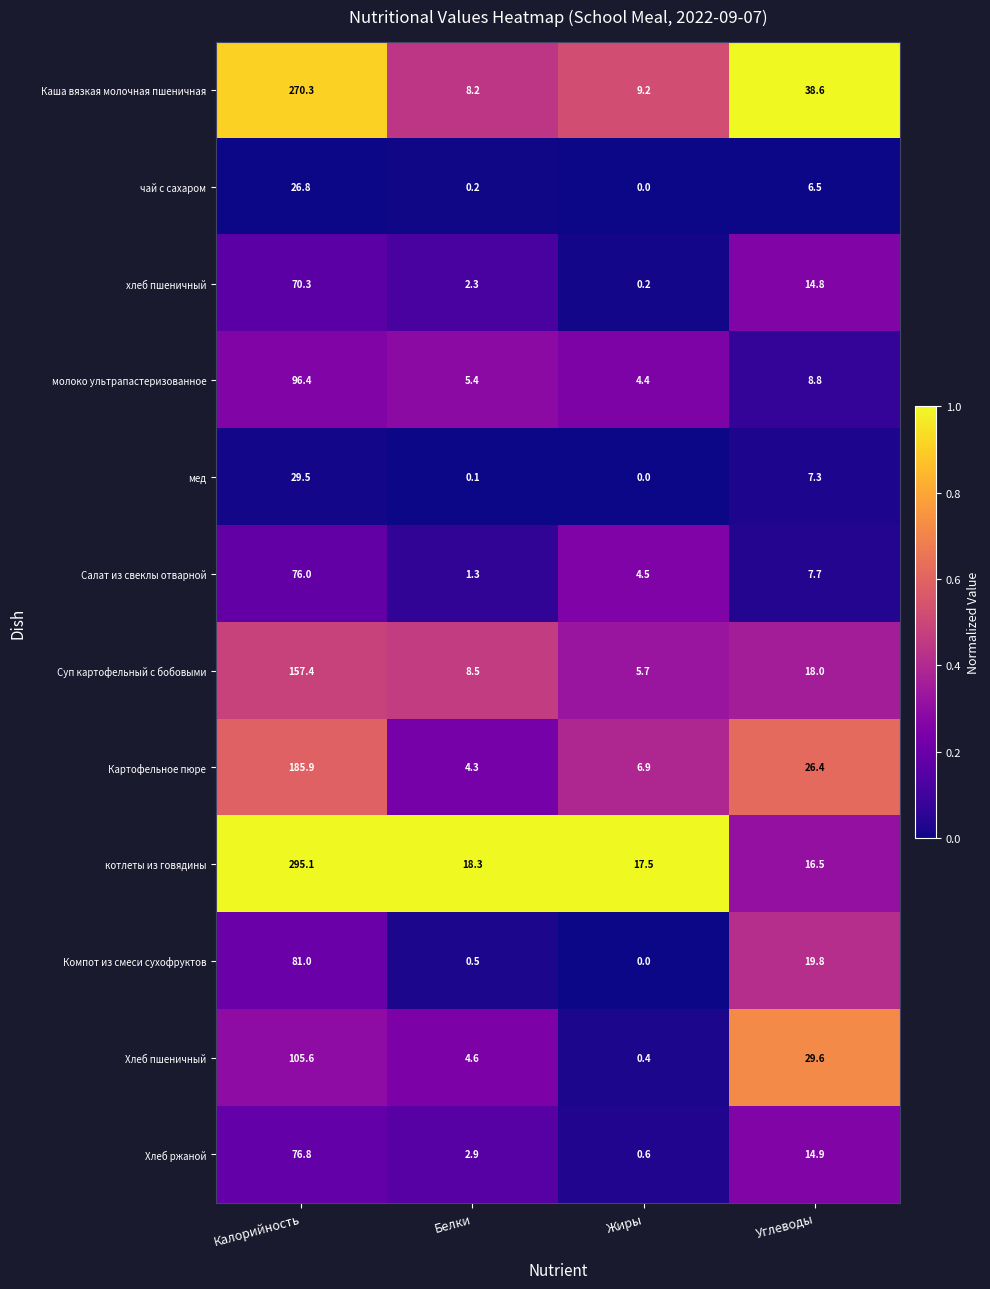

Read the Хлеб ржаной value at Калорийность.

76.8